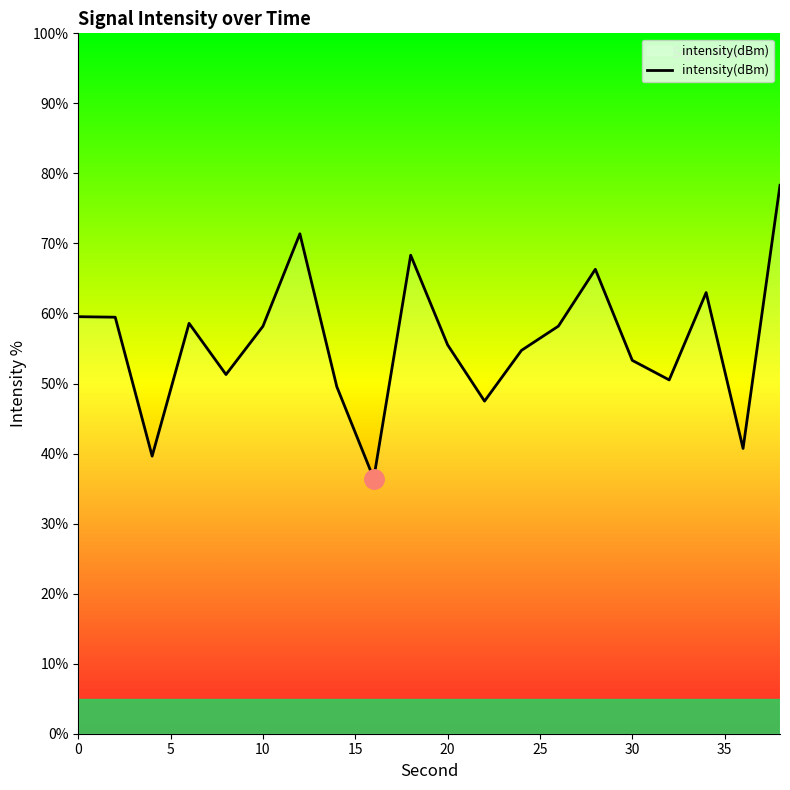

How many lines are shown in the chart?

1